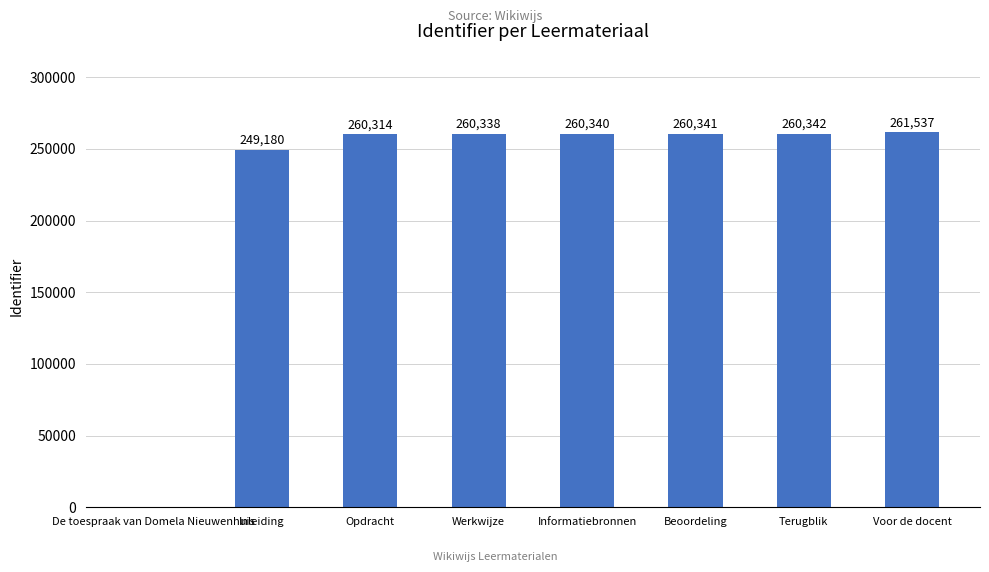

True or false: the data shows 426675 at Terugblik.

False